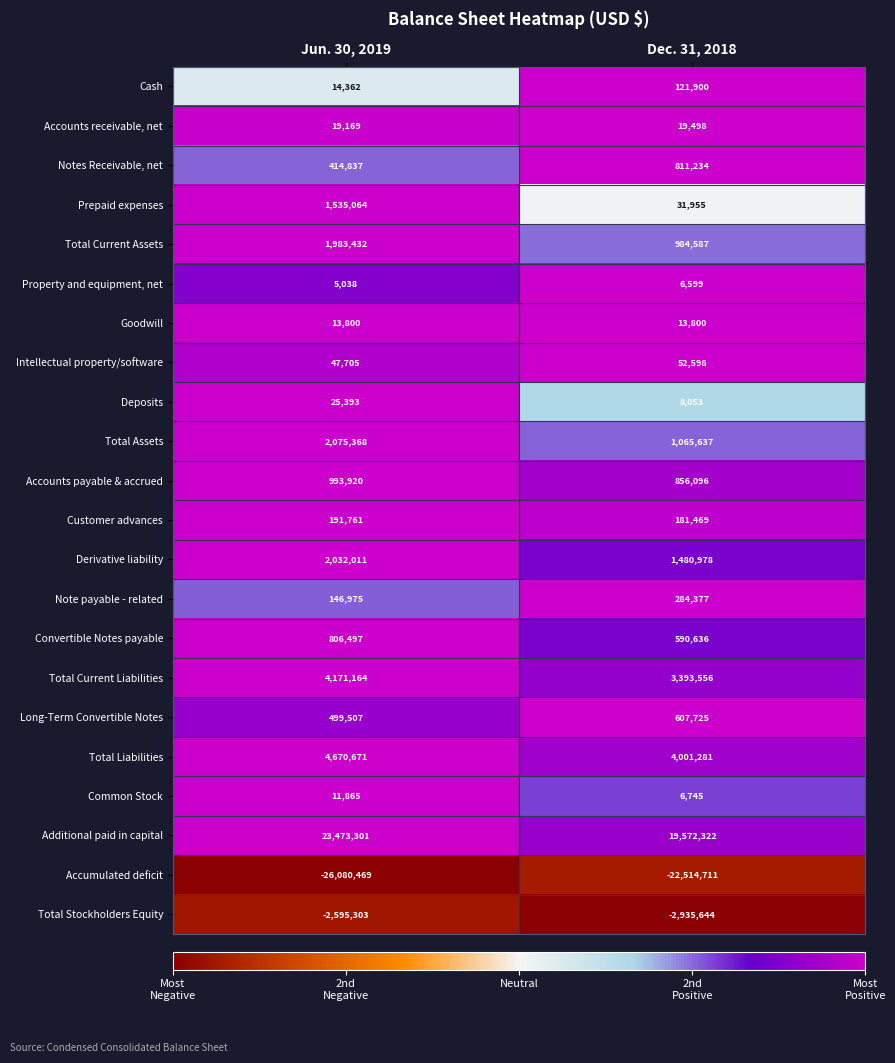

The Additional paid in capital series shows 28827486 at Dec. 31, 2018. True or false?

False